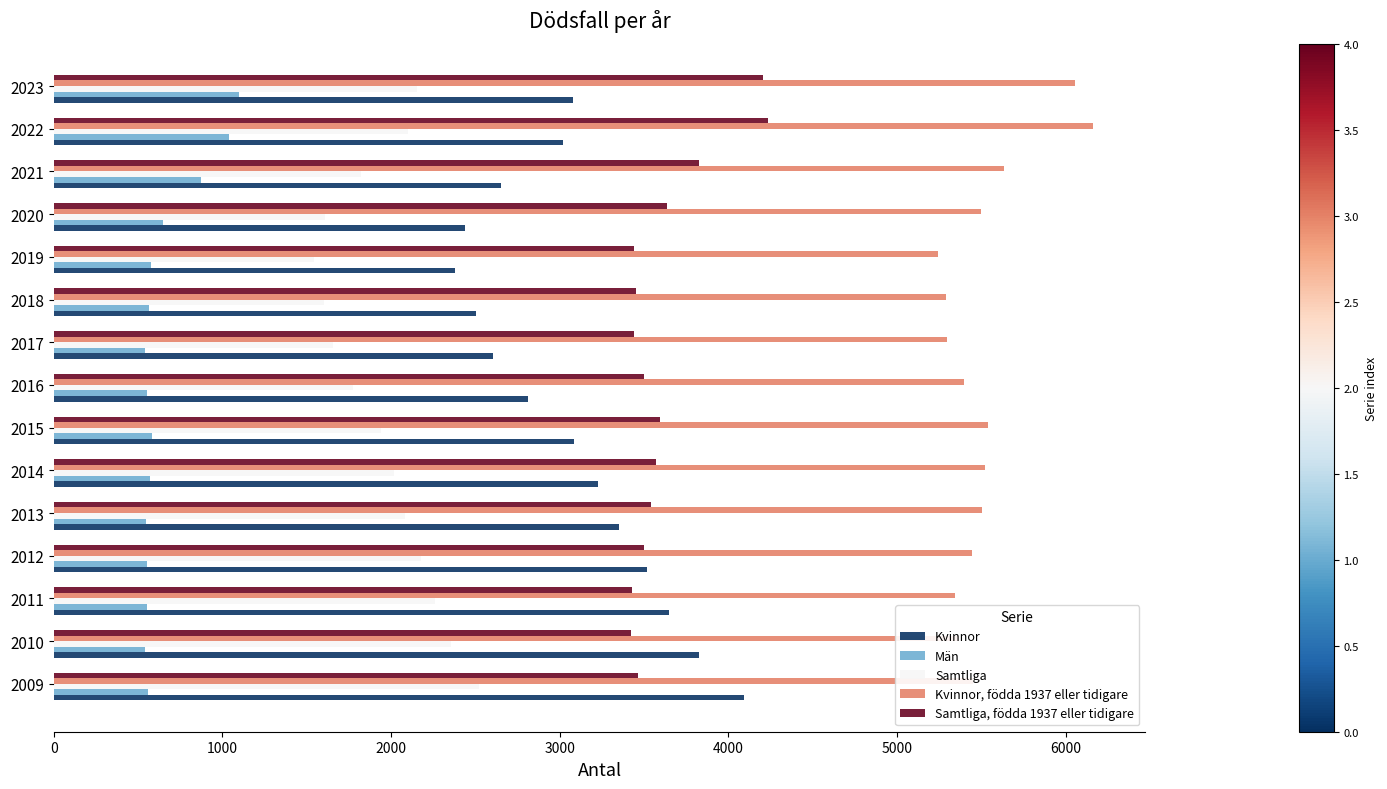

True or false: Samtliga has a value of 1653 at 2017.

True